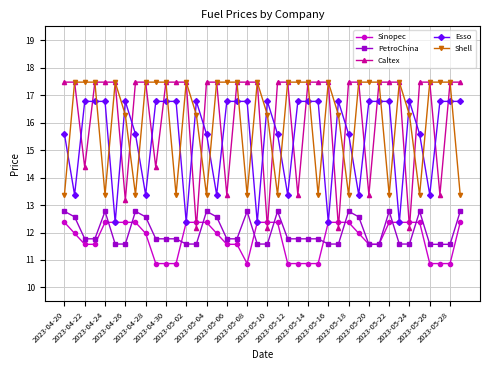

What is the maximum value shown in the chart?

17.5